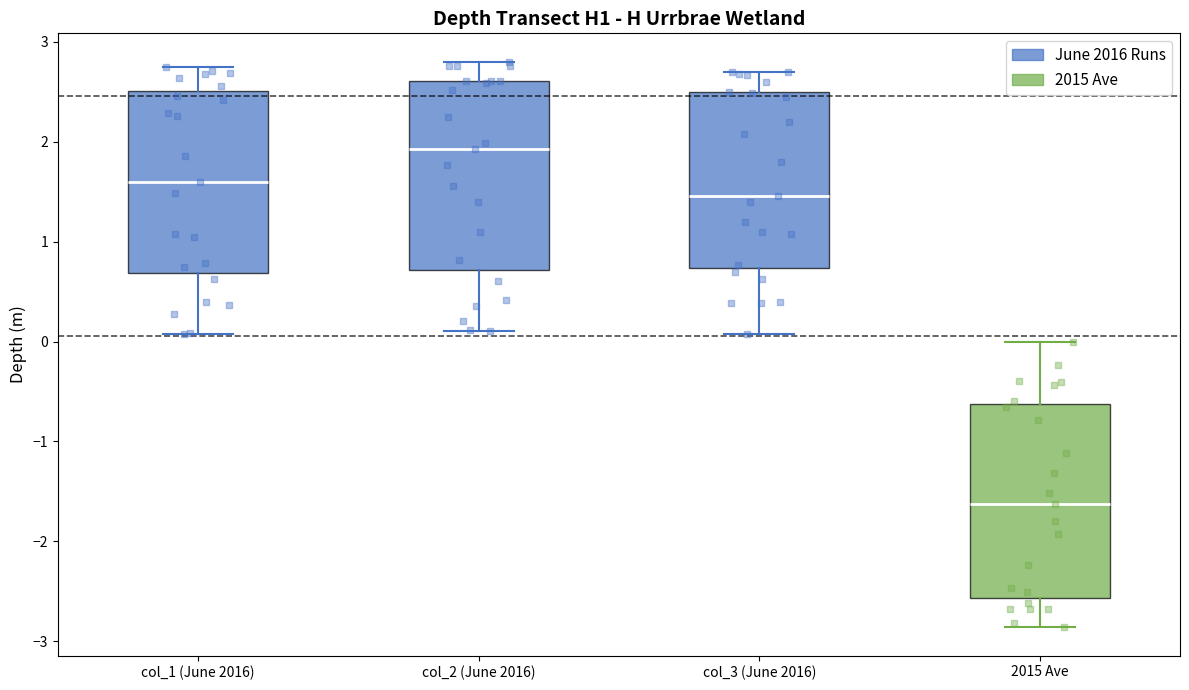

Reading left to right, read every box against the y-axis: the position of its median line, the range the box covers, and the ends of its whiskers. The values are not printed on the chart, so give them approximately, as read against the axis.

col_1 (June 2016): median 1.6, box 0.7 to 2.5, whiskers 0.1 to 2.8
col_2 (June 2016): median 1.9, box 0.7 to 2.6, whiskers 0.1 to 2.8
col_3 (June 2016): median 1.5, box 0.7 to 2.5, whiskers 0.1 to 2.7
2015 Ave: median -1.6, box -2.6 to -0.6, whiskers -2.9 to 0.0